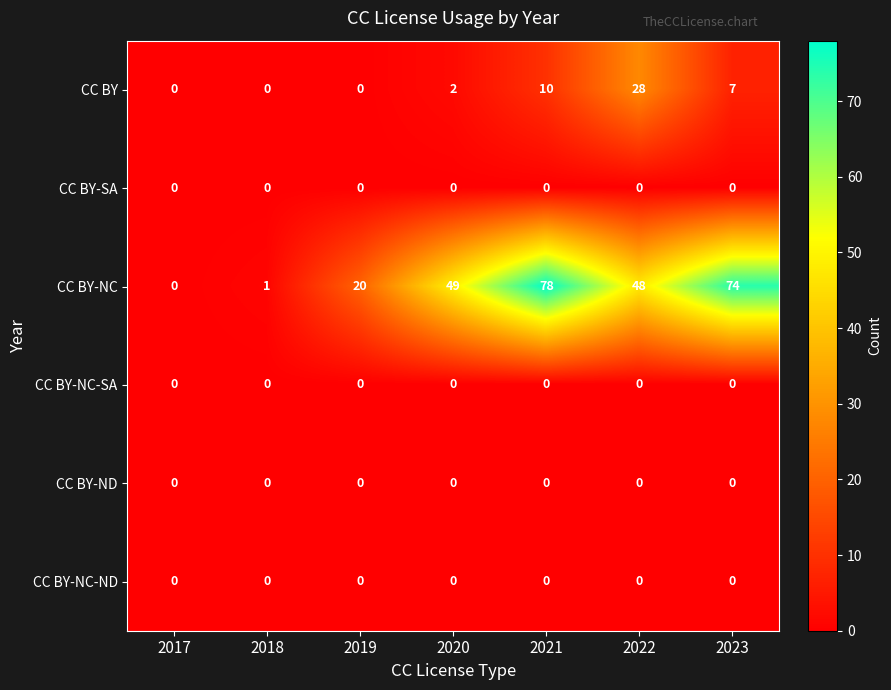

What is the total value across all series at 2018?

1